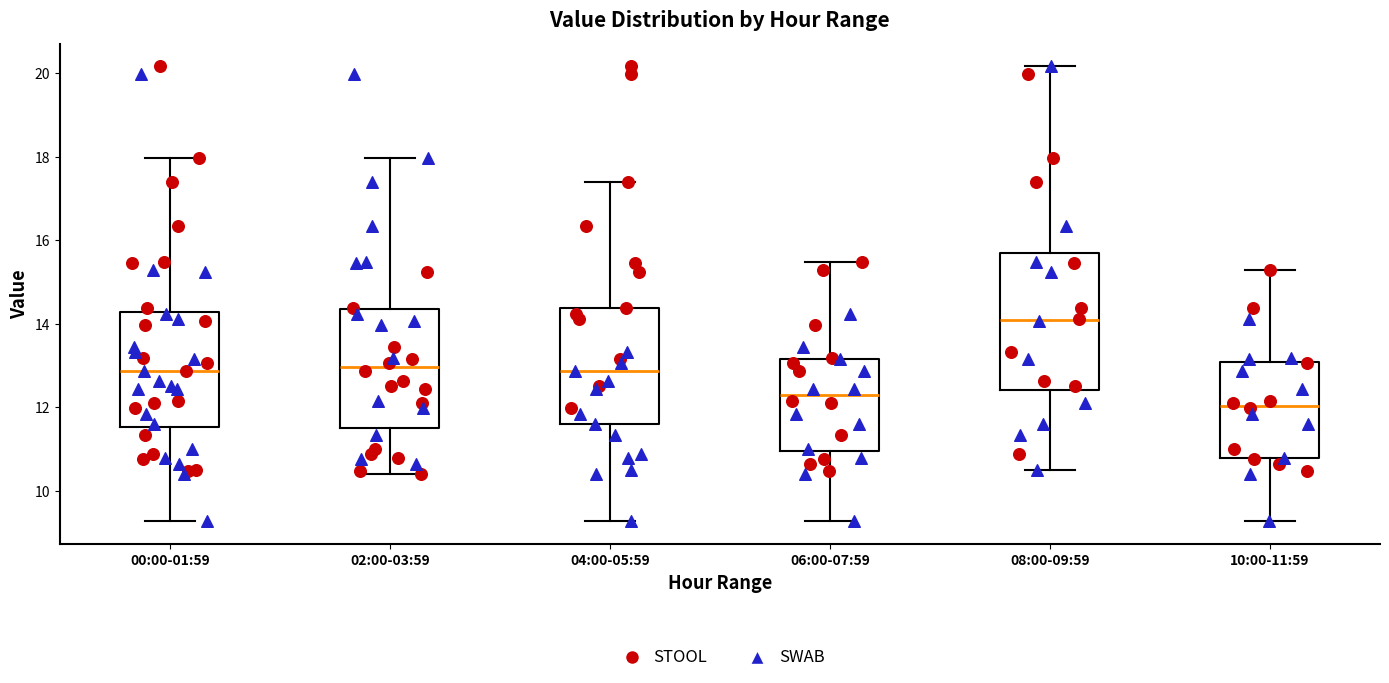

Reading left to right, read every box against the y-axis: the position of its median line, the range the box covers, and the ends of its whiskers. The values are not printed on the chart, so give them approximately, as read against the axis.

00:00-01:59: median 12.8, box 11.6 to 14.2, whiskers 9.2 to 18.0
02:00-03:59: median 13.0, box 11.6 to 14.4, whiskers 10.4 to 18.0
04:00-05:59: median 12.8, box 11.6 to 14.4, whiskers 9.2 to 17.4
06:00-07:59: median 12.4, box 11.0 to 13.2, whiskers 9.2 to 15.4
08:00-09:59: median 14.2, box 12.4 to 15.6, whiskers 10.6 to 20.2
10:00-11:59: median 12.0, box 10.8 to 13.0, whiskers 9.2 to 15.4